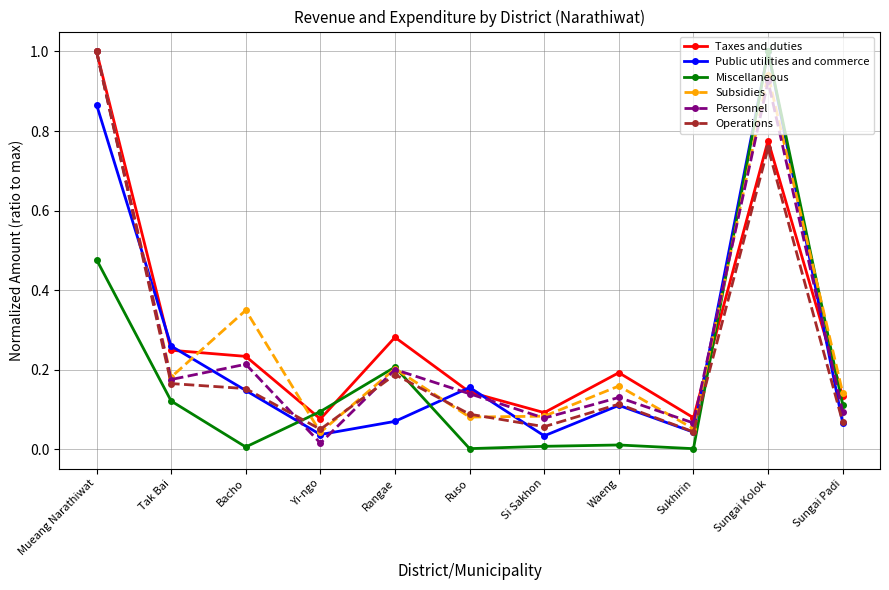

List the labels in order of Personnel value, largest first.

Mueang Narathiwat, Sungai Kolok, Bacho, Rangae, Tak Bai, Ruso, Waeng, Sungai Padi, Si Sakhon, Sukhirin, Yi-ngo